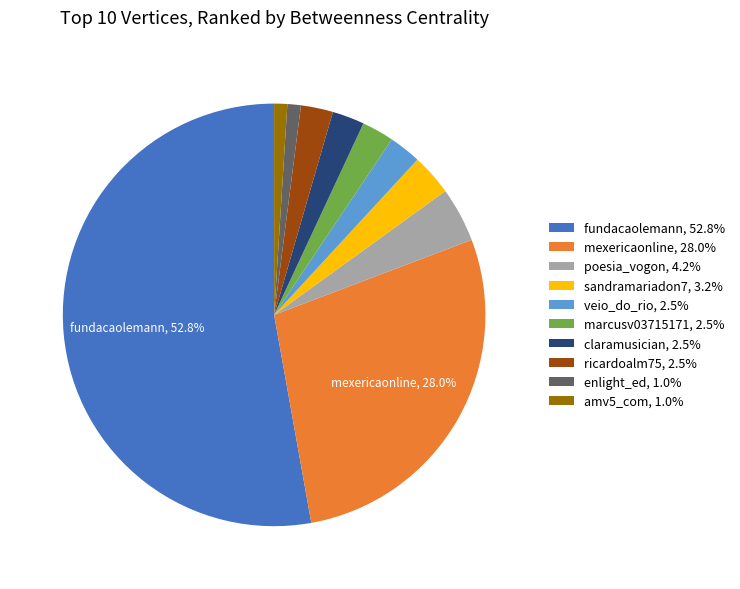

To the nearest percent, what is the difference between the largest and smallest slice percentages?

52%